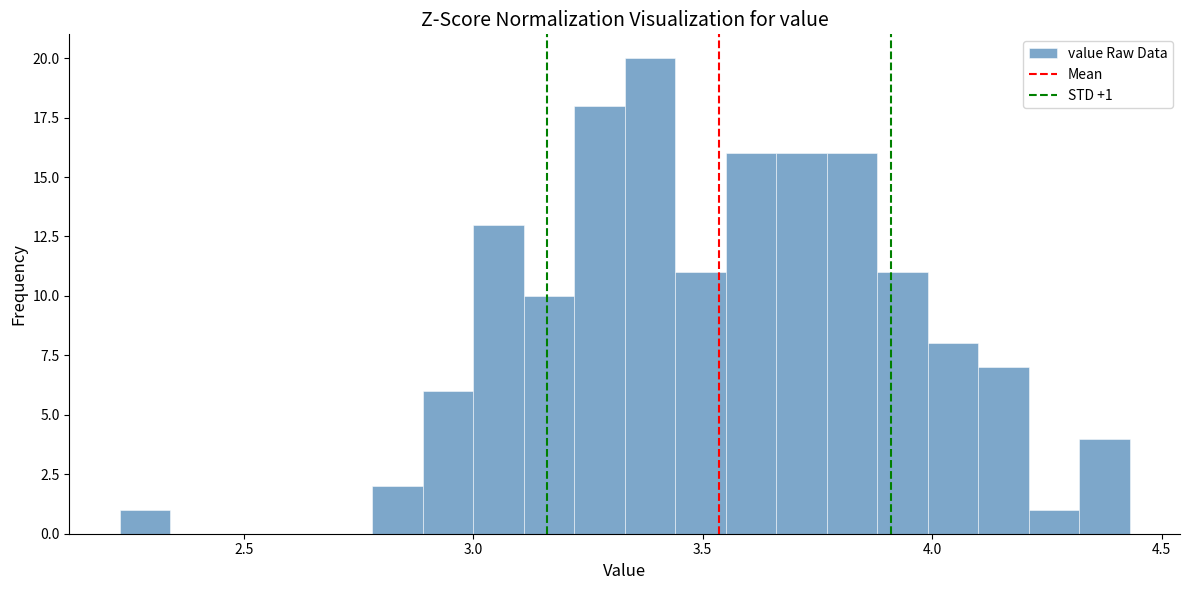

Read against the x-axis, roughly where is the centre of the tallest bar?

3.40